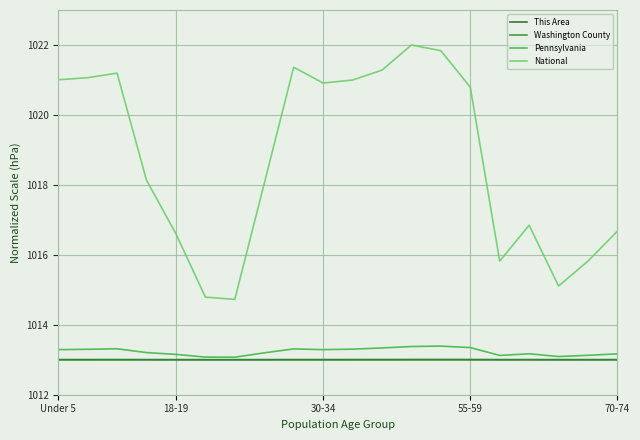

Which series has the largest range (max minus min)?

National